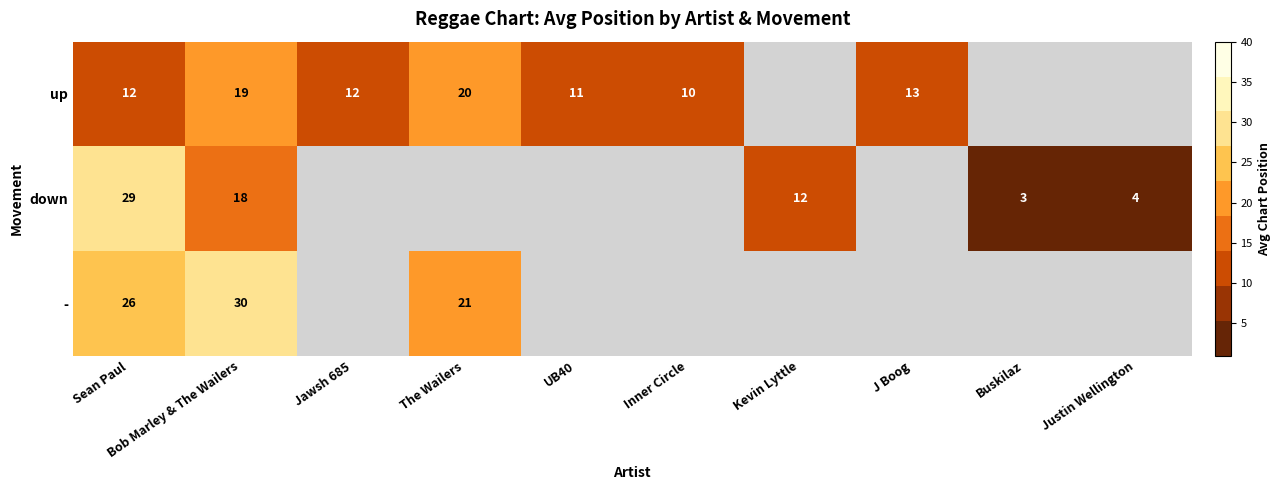

Is the value of - at The Wailers greater than the value of down at Kevin Lyttle?

Yes